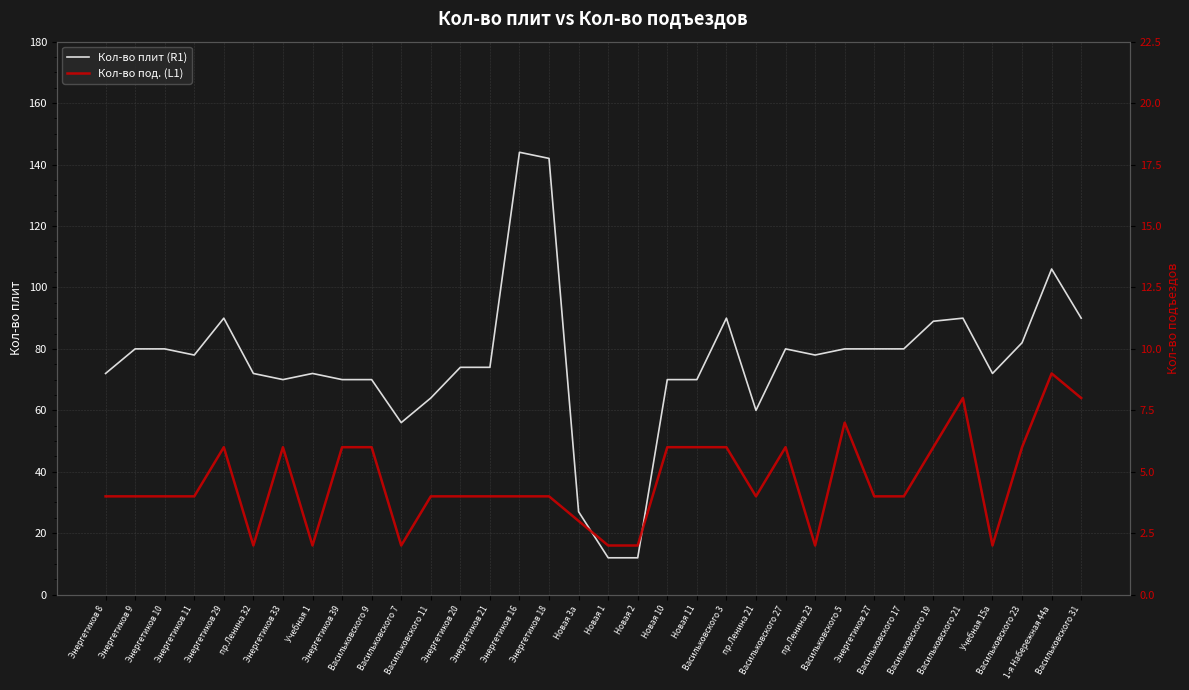

Reading left to right, extract all data points from this chart.

Кол-во плит (R1): Энергетиков 8=72	Энергетиков 9=80	Энергетиков 10=80	Энергетиков 11=78	Энергетиков 29=90	пр.Ленина 32=72	Энергетиков 33=70	Учебная 1=72	Энергетиков 39=70	Васильковского 9=70	Васильковского 7=56	Васильковского 11=64	Энергетиков 20=74	Энергетиков 21=74	Энергетиков 16=144	Энергетиков 18=142	Новая 3а=27	Новая 1=12	Новая 2=12	Новая 10=70	Новая 11=70	Васильковского 3=90	пр.Ленина 21=60	Васильковского 27=80	пр.Ленина 23=78	Васильковского 5=80	Энергетиков 27=80	Васильковского 17=80	Васильковского 19=89	Васильковского 21=90	Учебная 15а=72	Васильковского 23=82	1-я Набережная 44а=106	Васильковского 31=90
Кол-во под. (L1): Энергетиков 8=4	Энергетиков 9=4	Энергетиков 10=4	Энергетиков 11=4	Энергетиков 29=6	пр.Ленина 32=2	Энергетиков 33=6	Учебная 1=2	Энергетиков 39=6	Васильковского 9=6	Васильковского 7=2	Васильковского 11=4	Энергетиков 20=4	Энергетиков 21=4	Энергетиков 16=4	Энергетиков 18=4	Новая 3а=3	Новая 1=2	Новая 2=2	Новая 10=6	Новая 11=6	Васильковского 3=6	пр.Ленина 21=4	Васильковского 27=6	пр.Ленина 23=2	Васильковского 5=7	Энергетиков 27=4	Васильковского 17=4	Васильковского 19=6	Васильковского 21=8	Учебная 15а=2	Васильковского 23=6	1-я Набережная 44а=9	Васильковского 31=8